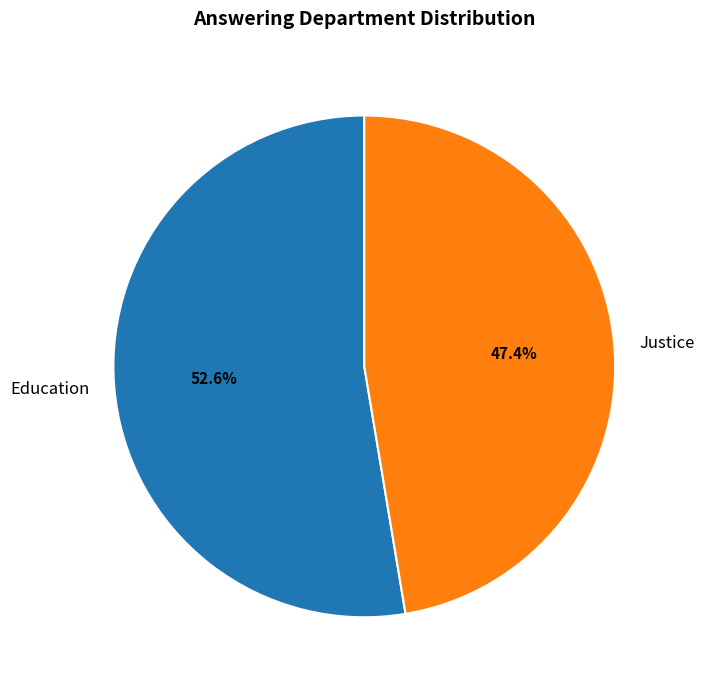

True or false: Justice accounts for 53% of the total.

False